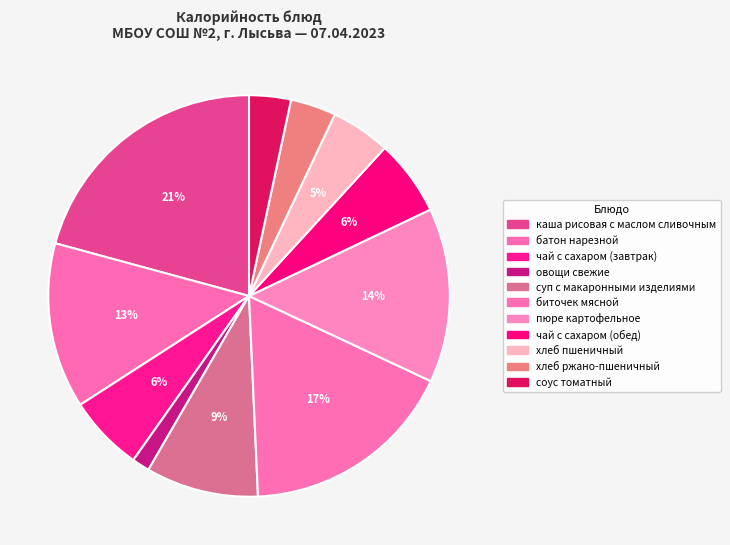

To the nearest percent, what is the difference between the largest and smallest slice percentages?

19%